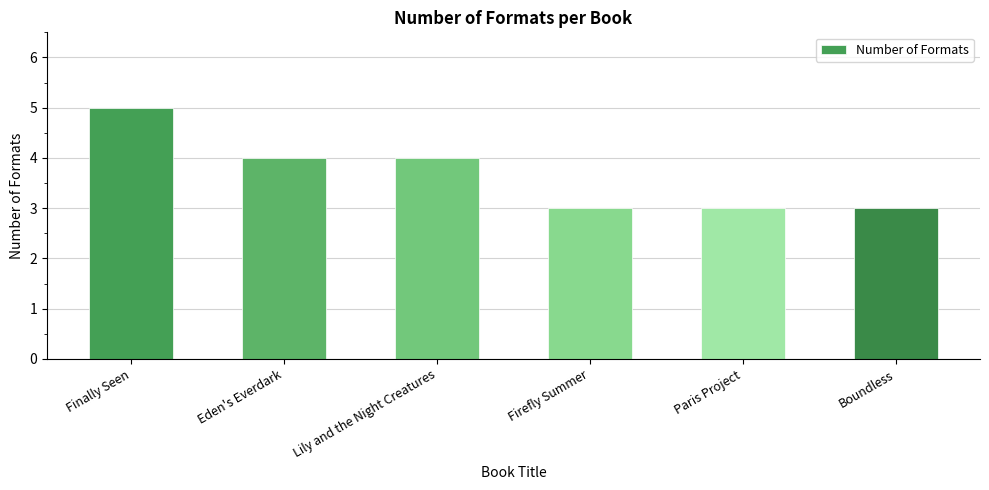

Reading left to right, extract all data points from this chart.

Finally Seen=5	Eden's Everdark=4	Lily and the Night Creatures=4	Firefly Summer=3	Paris Project=3	Boundless=3